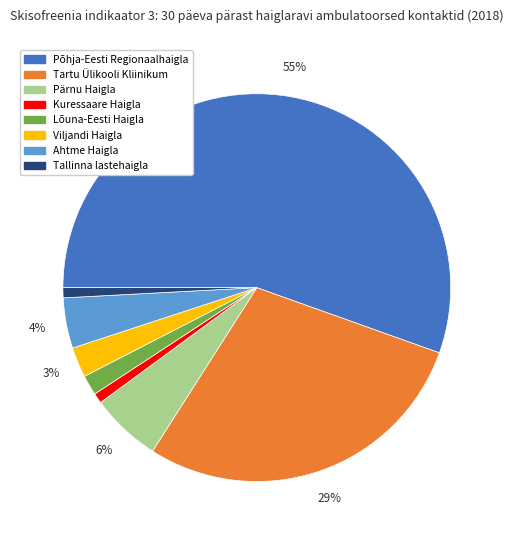

To the nearest percent, what is the difference between the Viljandi Haigla and Tallinna lastehaigla slice percentages?

2%